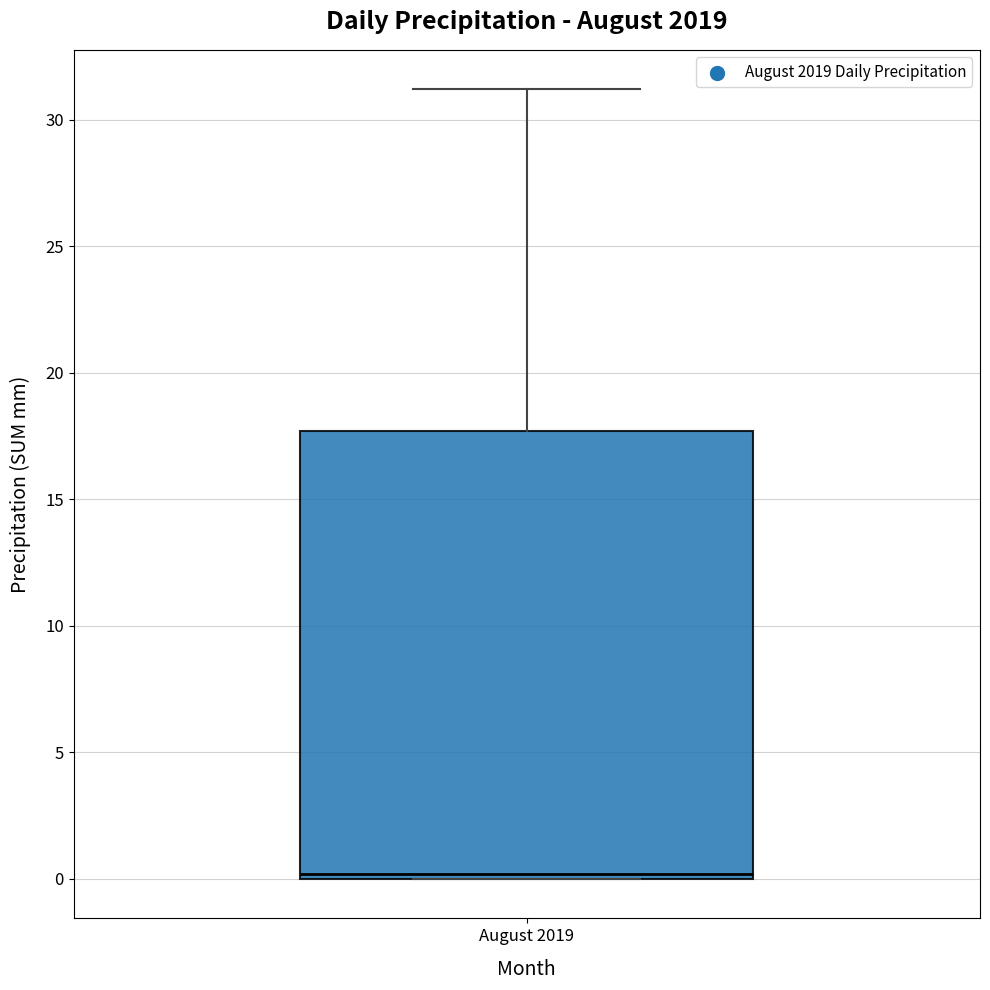

Transcribe this box plot: give where the median line is, the range the box spans, and where the two whiskers end, as read against the y-axis. The values are not printed on the chart, so give them approximately, as read against the axis.

median 0.0 (just above the box's lower edge), box 0.0 to 17.5, whiskers 0.0 to 31.0